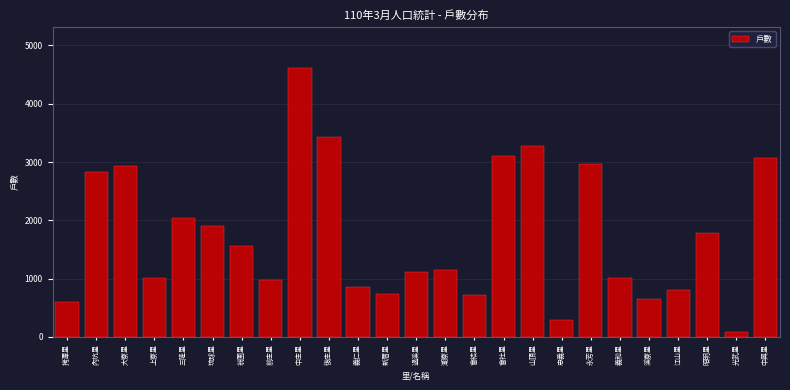

What is the ratio of the value at 義仁里 to the value at 琉球里?

0.5